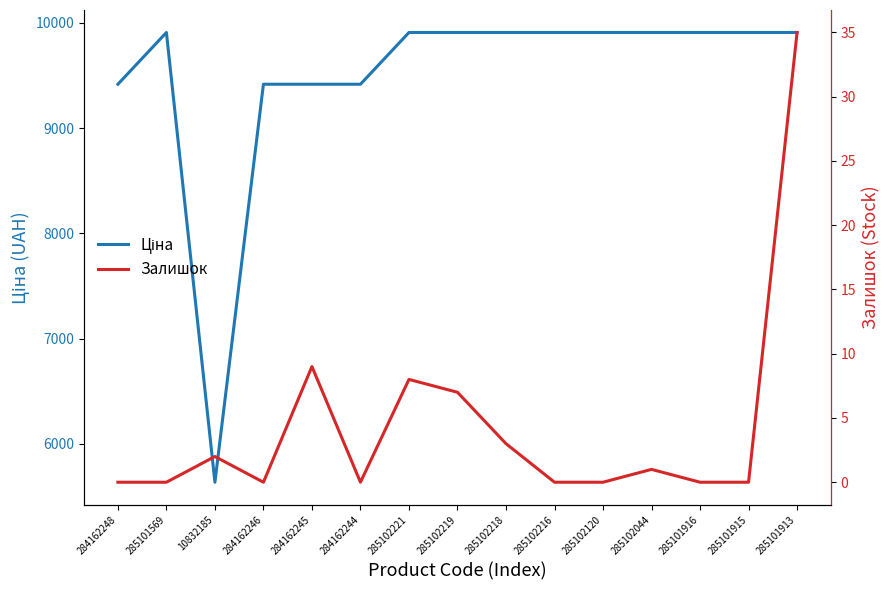

At how many categories does at least one series exceed 3505?

15